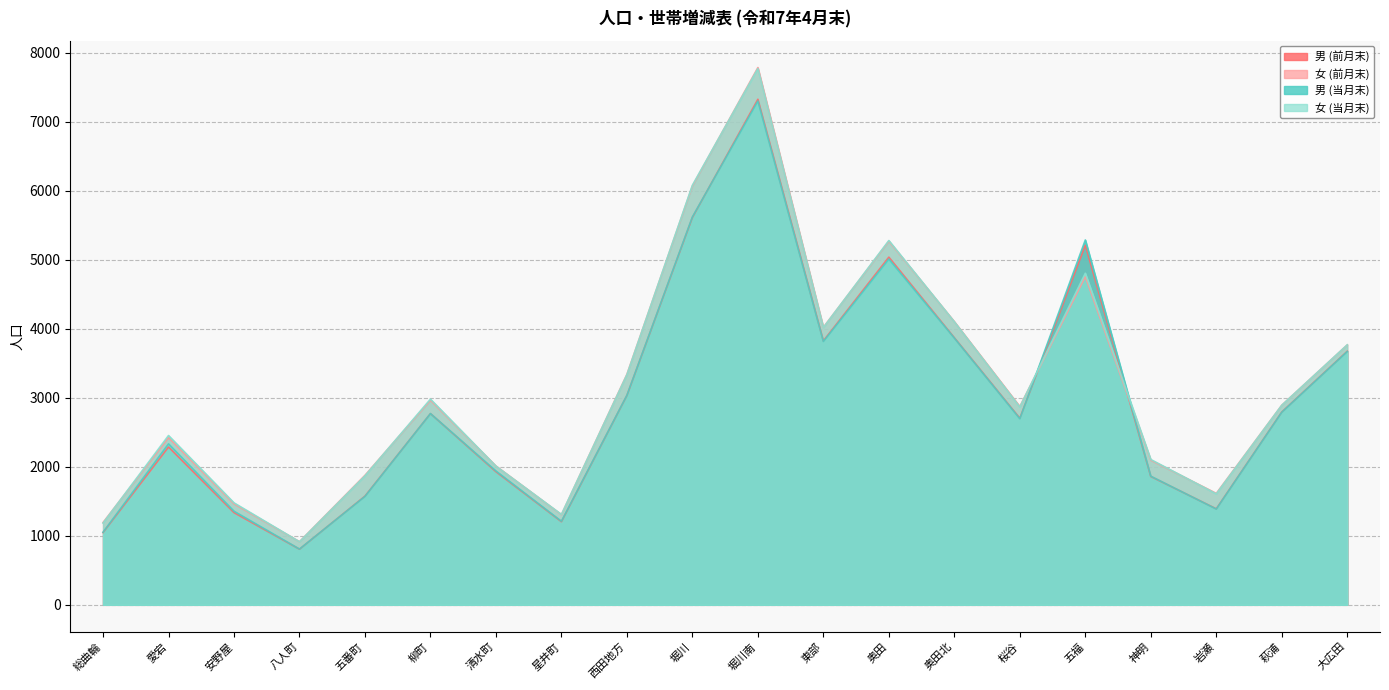

What is the difference between the 男 (前月末) values at 星井町 and 桜谷?

1499